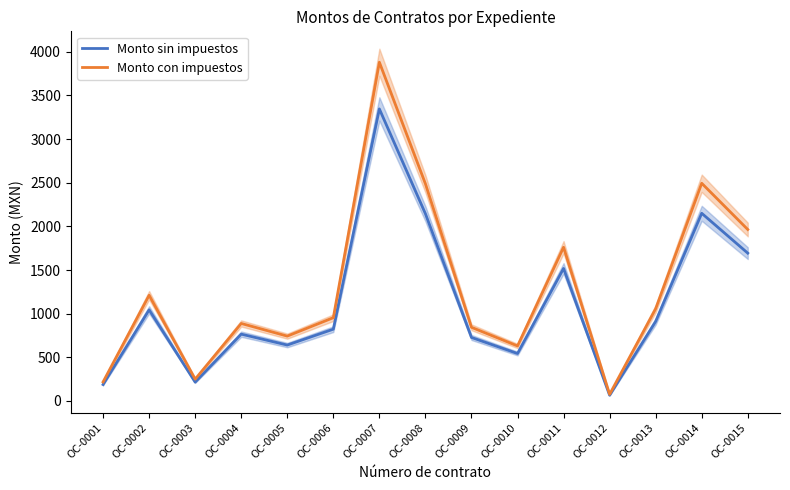

What are all the series names shown in the legend?

Monto sin impuestos, Monto con impuestos